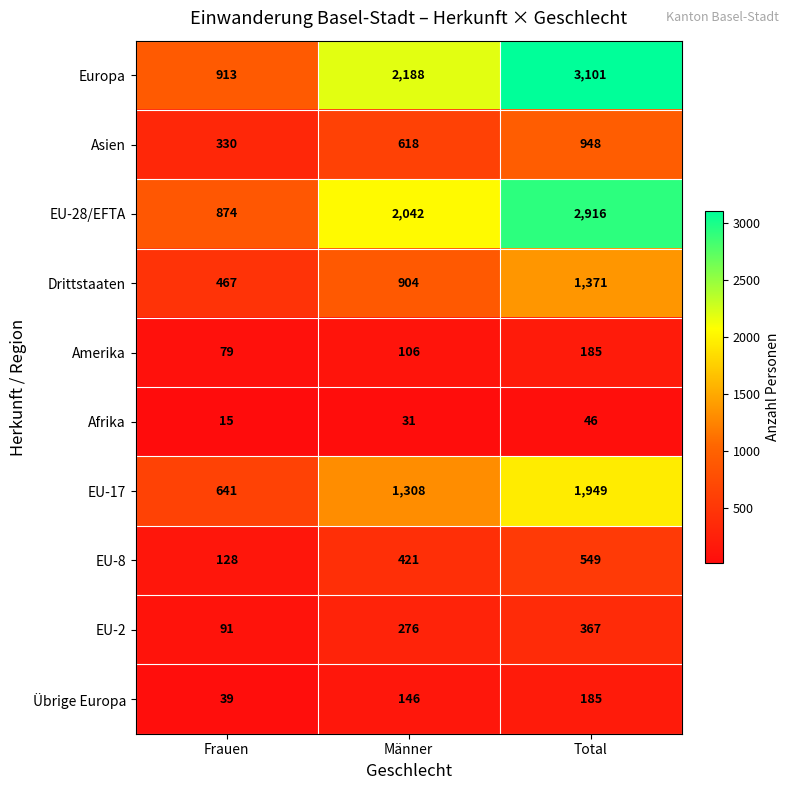

Reading left to right, what are all the values shown in this chart?

Europa: 913	2188	3101
Asien: 330	618	948
EU-28/EFTA: 874	2042	2916
Drittstaaten: 467	904	1371
Amerika: 79	106	185
Afrika: 15	31	46
EU-17: 641	1308	1949
EU-8: 128	421	549
EU-2: 91	276	367
Übrige Europa: 39	146	185